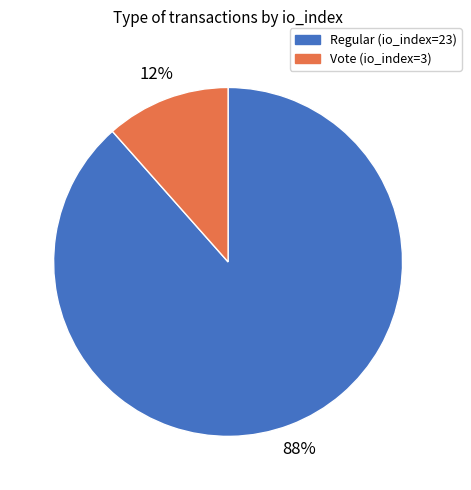

Do Regular (io_index=23) and Vote (io_index=3) together represent more than half of the pie?

Yes